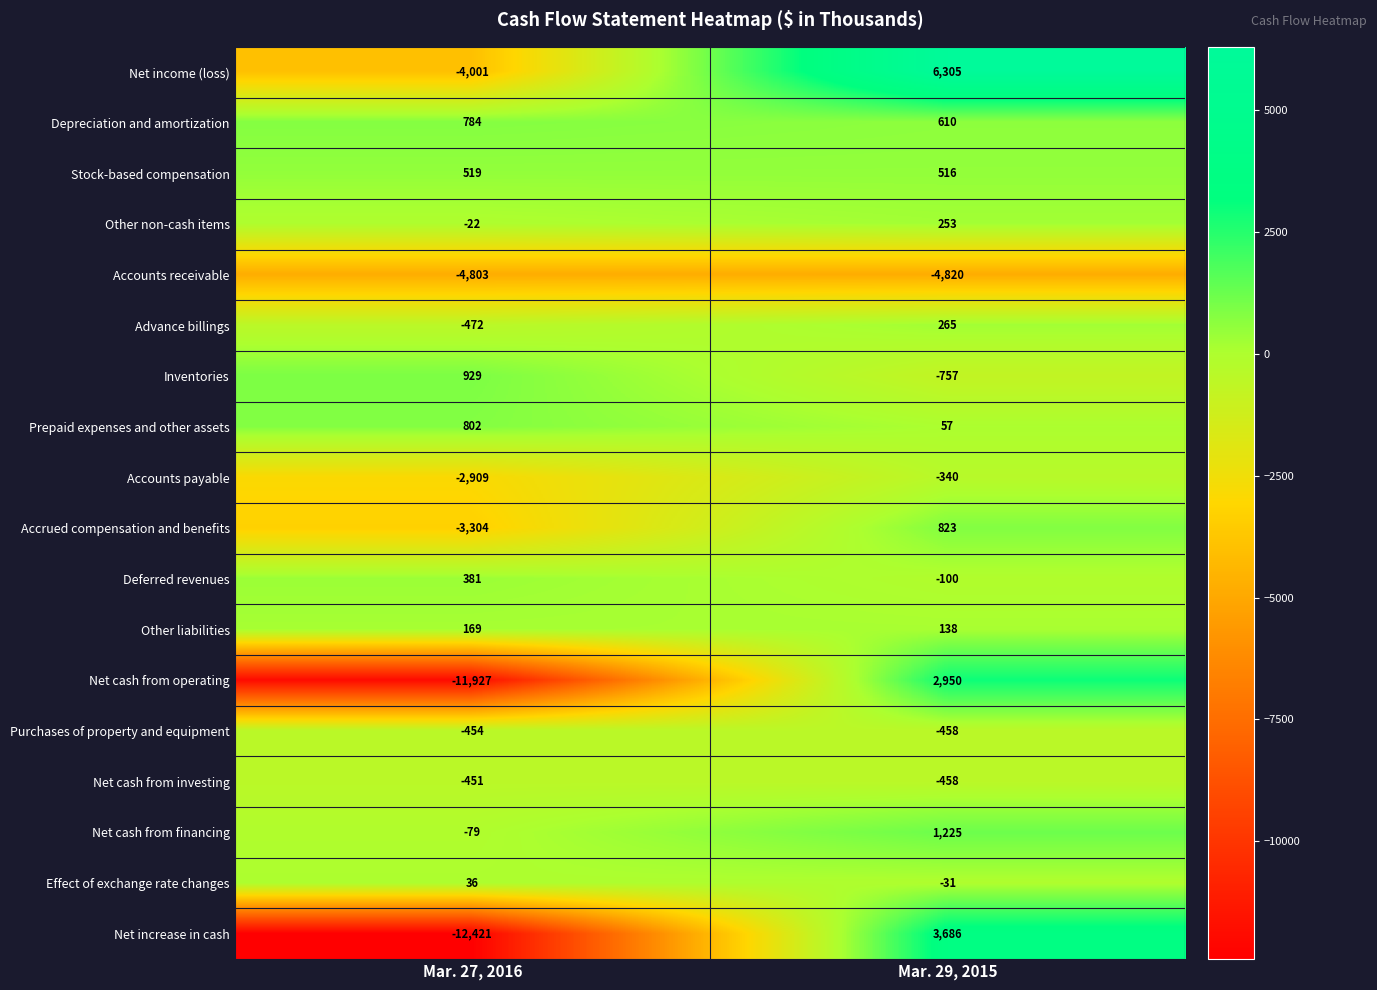

What is the sum of the Net income (loss) values at Mar. 29, 2015 and Mar. 27, 2016?

2304